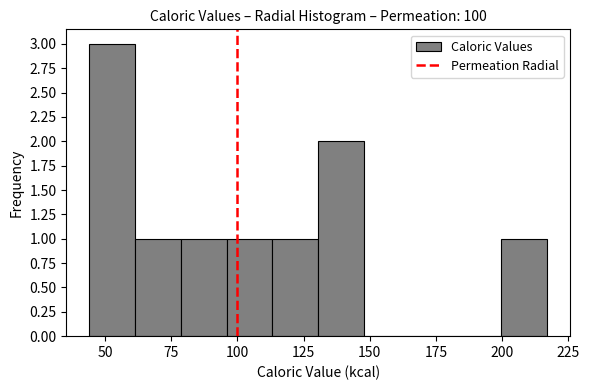

Around what value on the x-axis is the tallest bar? Give the approximate position of its centre, as read against the axis.

55